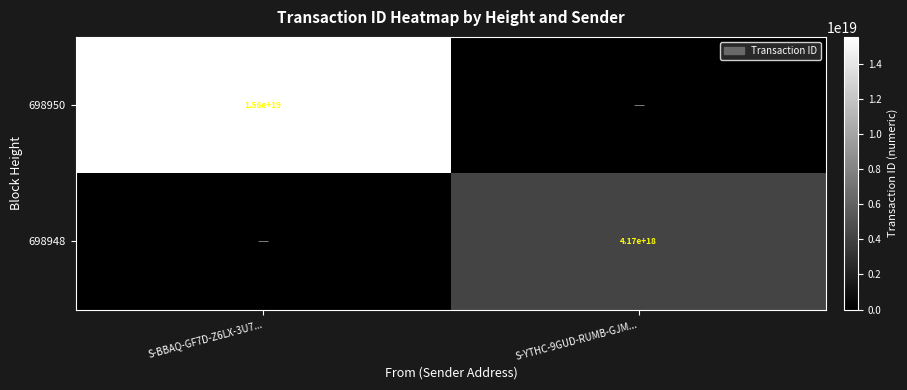

What is the spread (max minus min) of values at S-BBAQ-GF7D-Z6LX-3U7...?

15564184881113524224